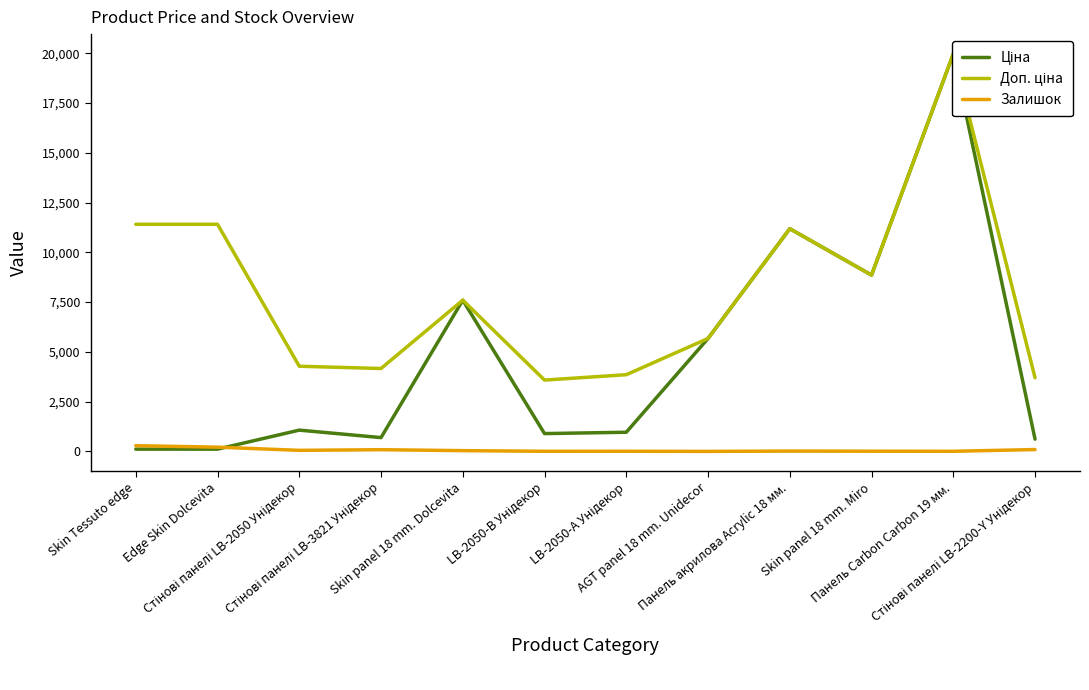

What is the value of the Доп. ціна point at the 4th from the left?

4165.6